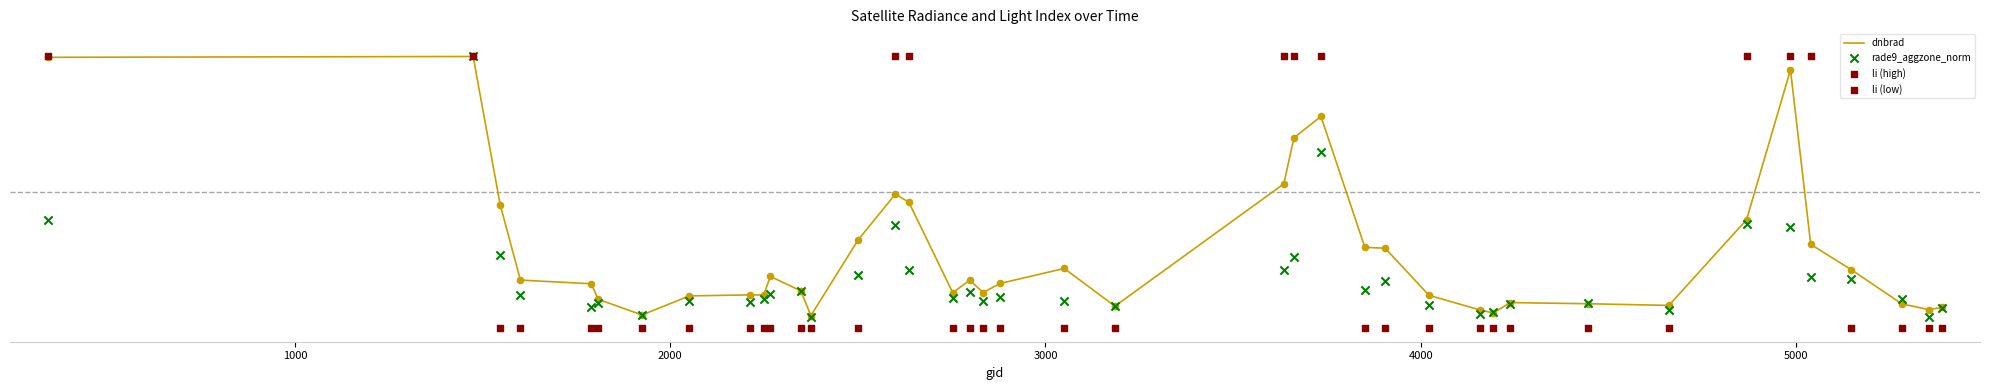

Which series has the largest total across all categories?

dnbrad